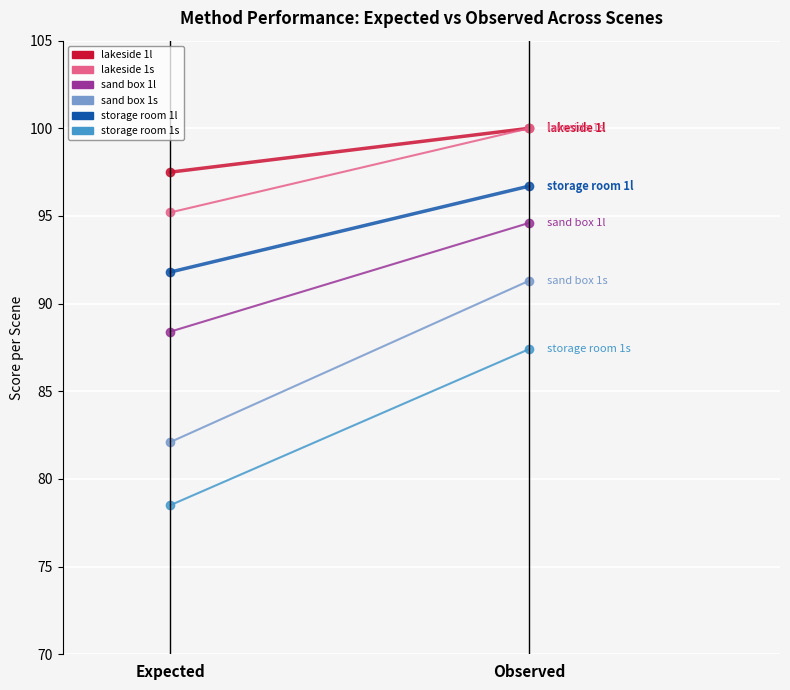

At which label is storage room 1l closest to 94?

Expected